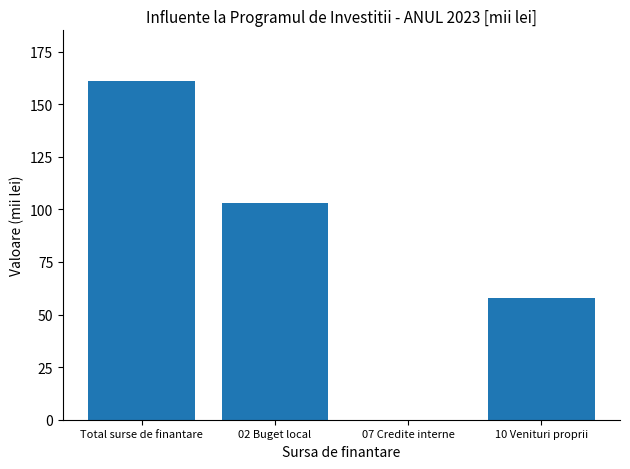

Between Total surse de finantare and 10 Venituri proprii, which is larger?

Total surse de finantare